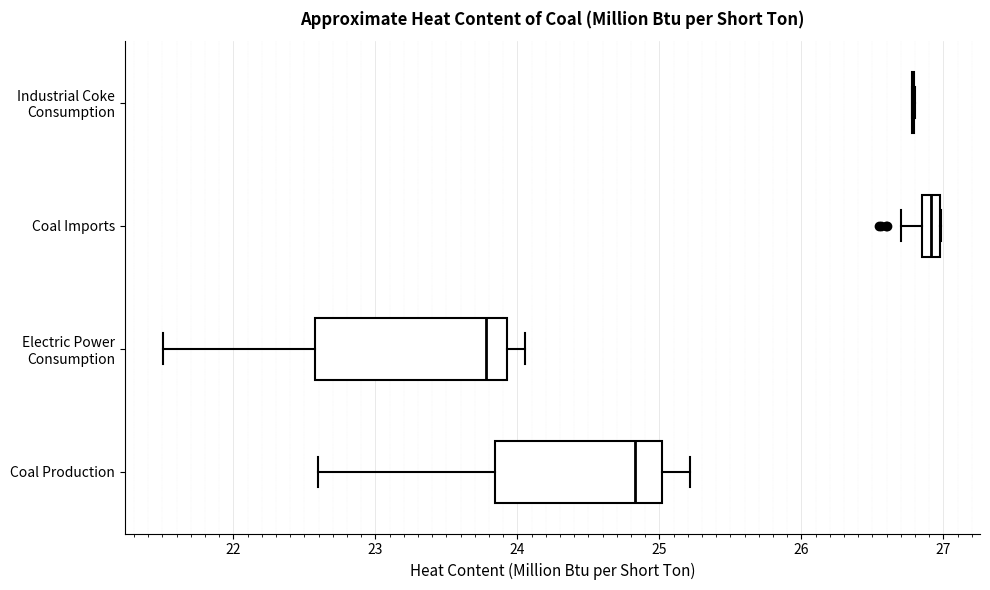

Comparing the boxes themselves (not the whiskers), which one is the widest?

Electric Power Consumption